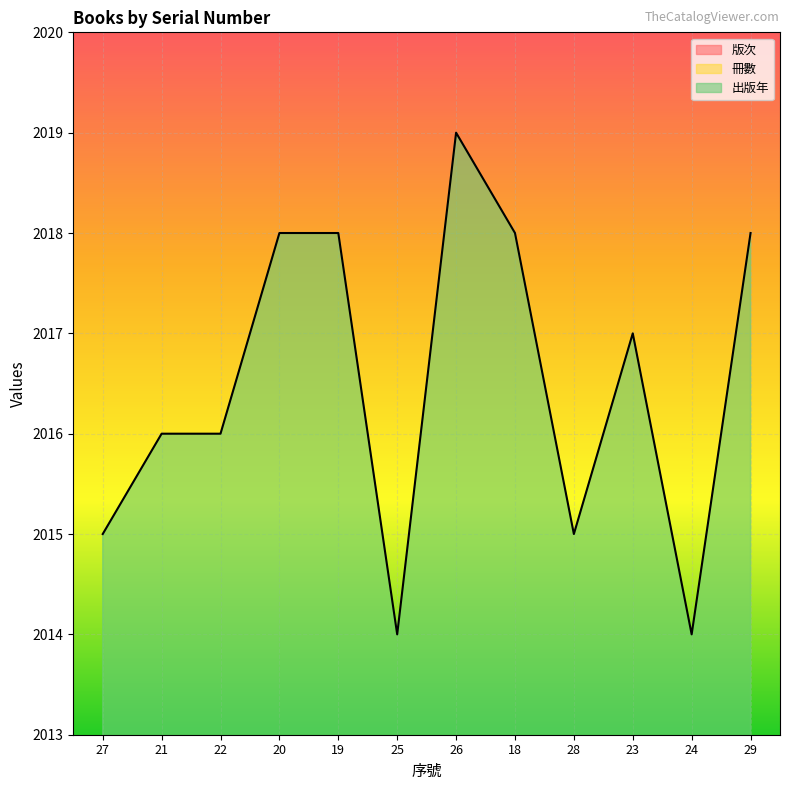

Reading right to left, list all the values displayed in this chart.

版次: 29=1	24=1	23=1	28=1	18=1	26=2	25=1	19=1	20=1	22=1	21=1	27=1
出版年: 29=2018	24=2014	23=2017	28=2015	18=2018	26=2019	25=2014	19=2018	20=2018	22=2016	21=2016	27=2015